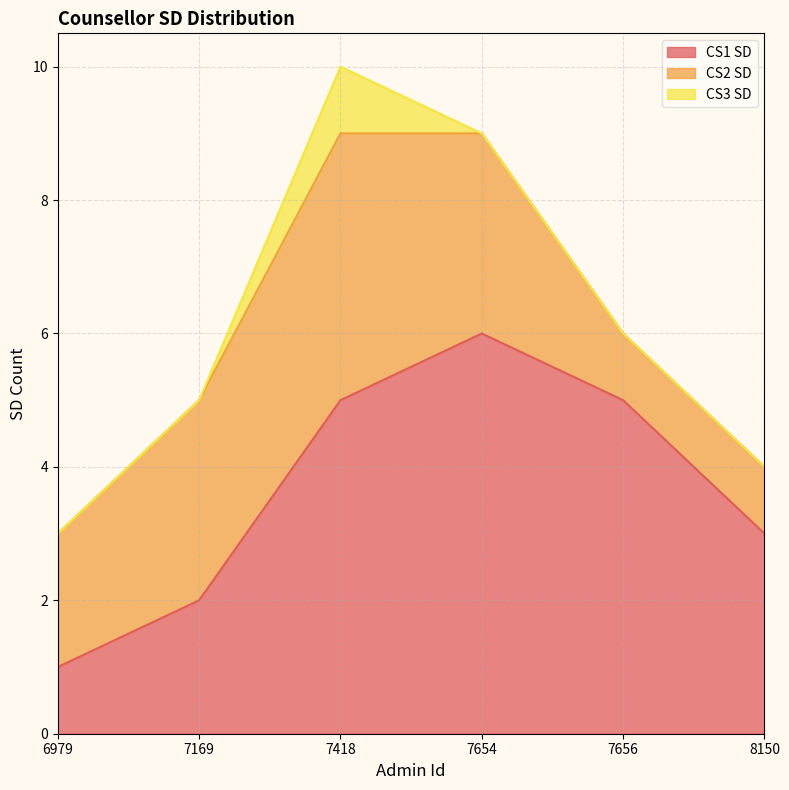

How many distinct data groups are displayed?

3